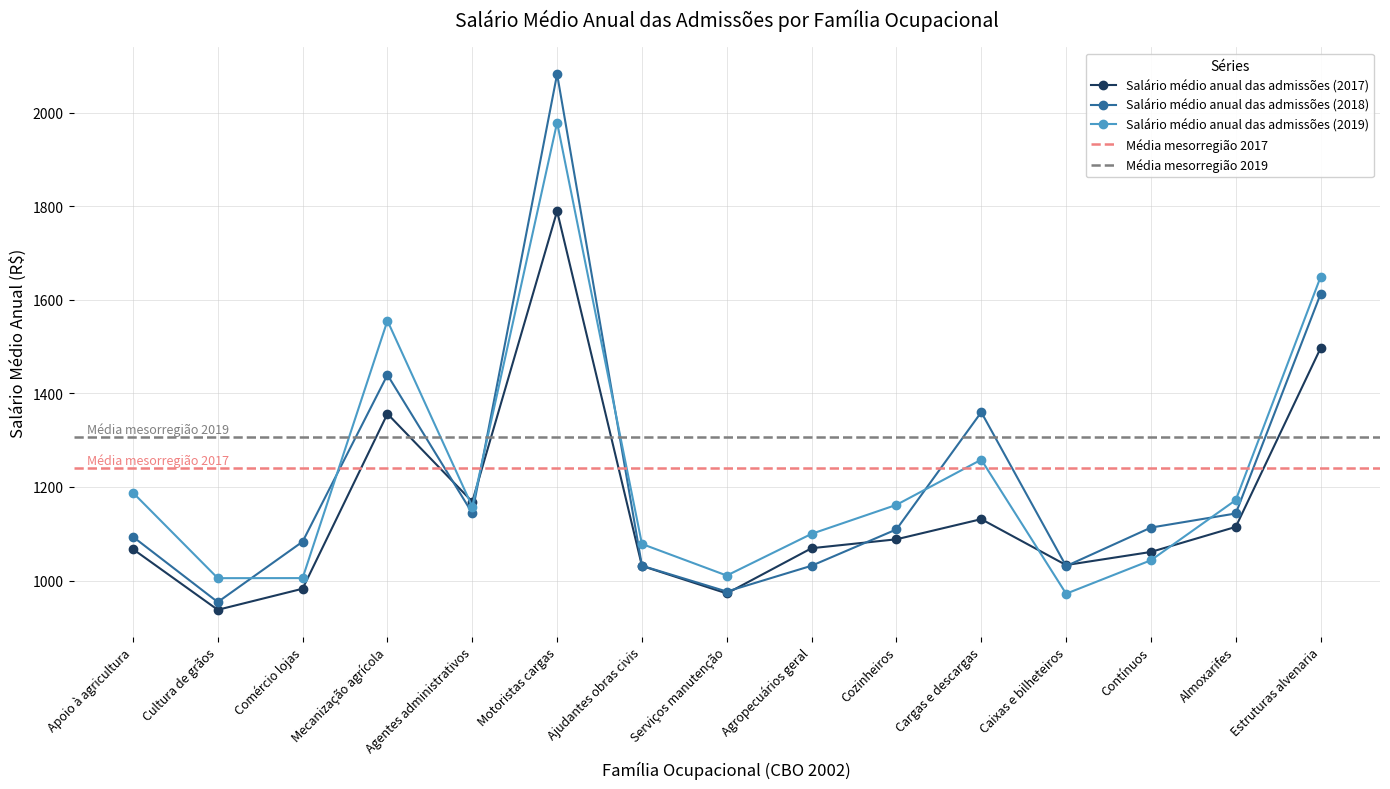

The value of Salário médio anual das admissões (2018) at Cozinheiros is 1109.3. True or false?

True